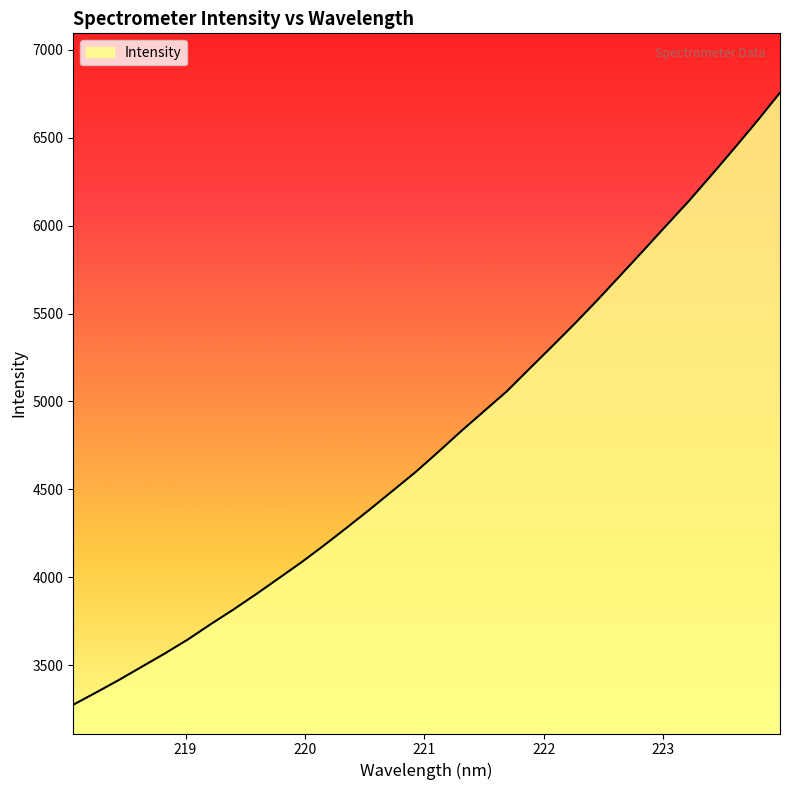

What is the greatest value displayed?

6756.2